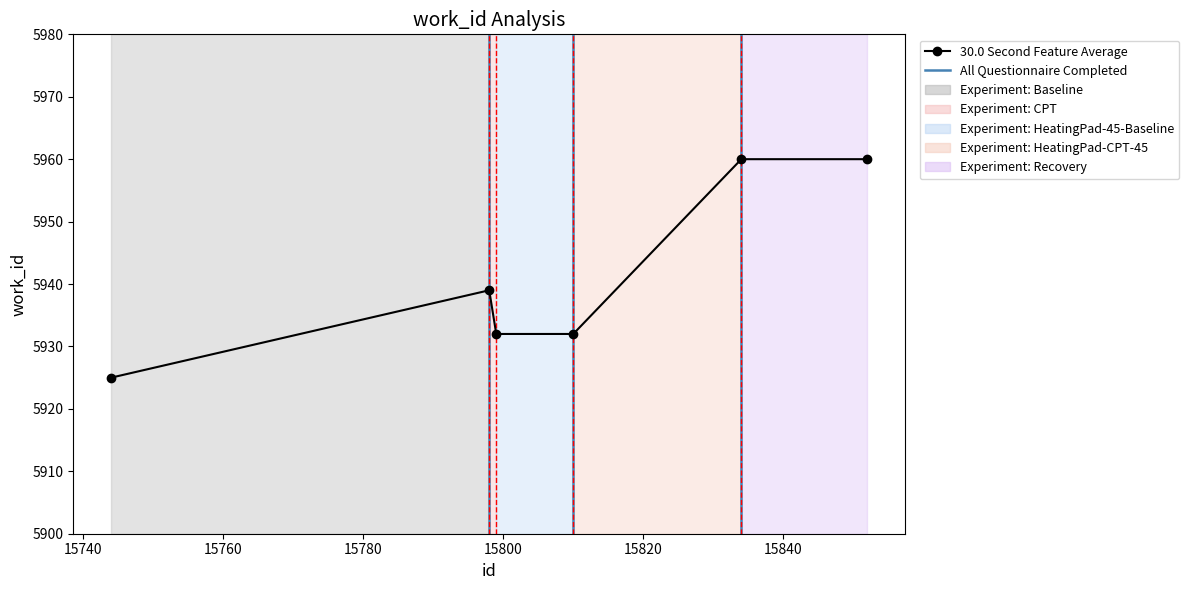

What is the difference between the second highest and minimum values?

35